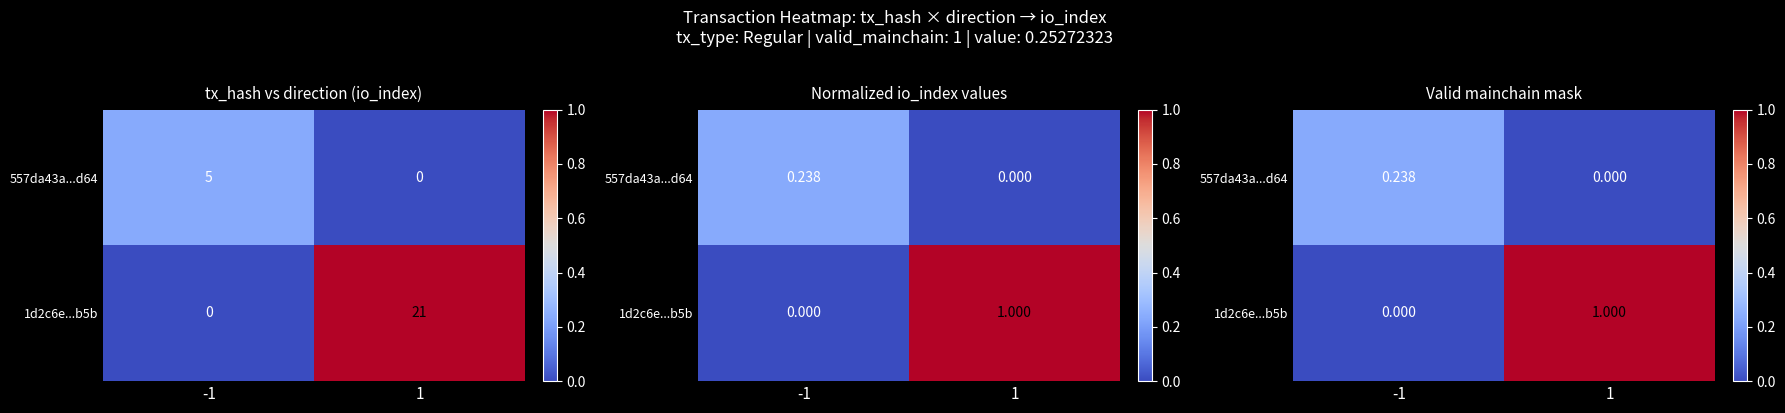

Is it true that 1d2c6e...b5b equals 1.7 at 1?

False